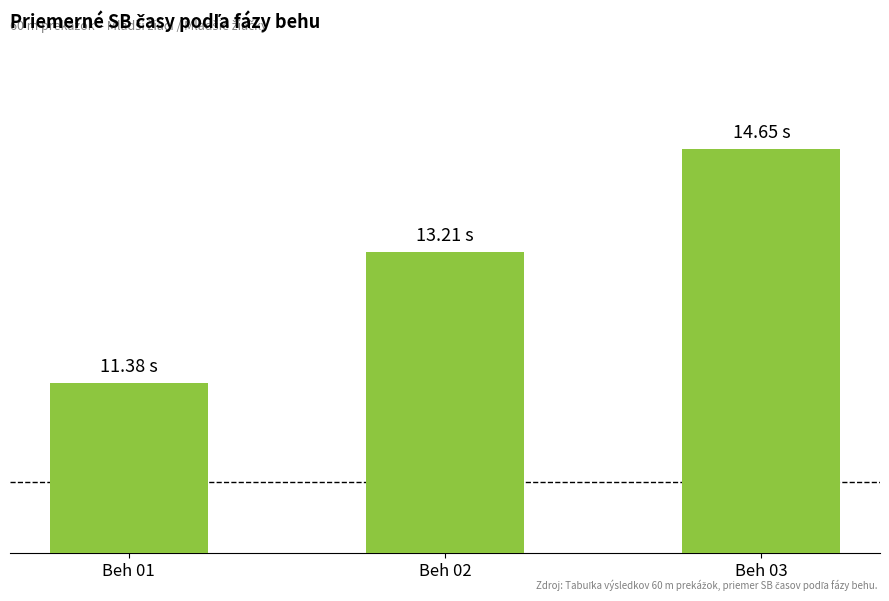

Between Beh 01 and Beh 02, which is larger?

Beh 02